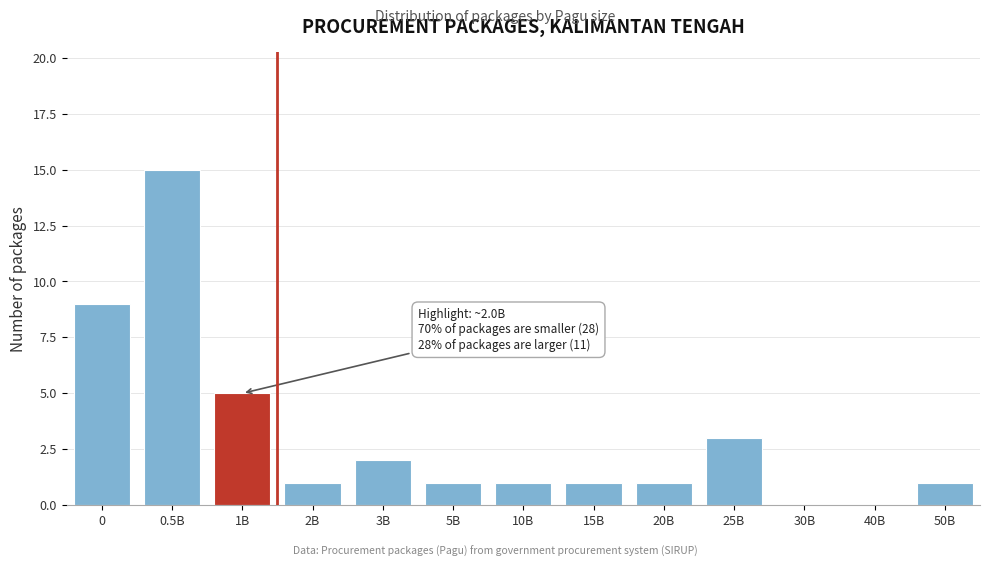

Reading left to right, list all the values displayed in this chart.

0=9	0.5B=15	1B=5	2B=1	3B=2	5B=1	10B=1	15B=1	20B=1	25B=3	30B=0	40B=0	50B=1